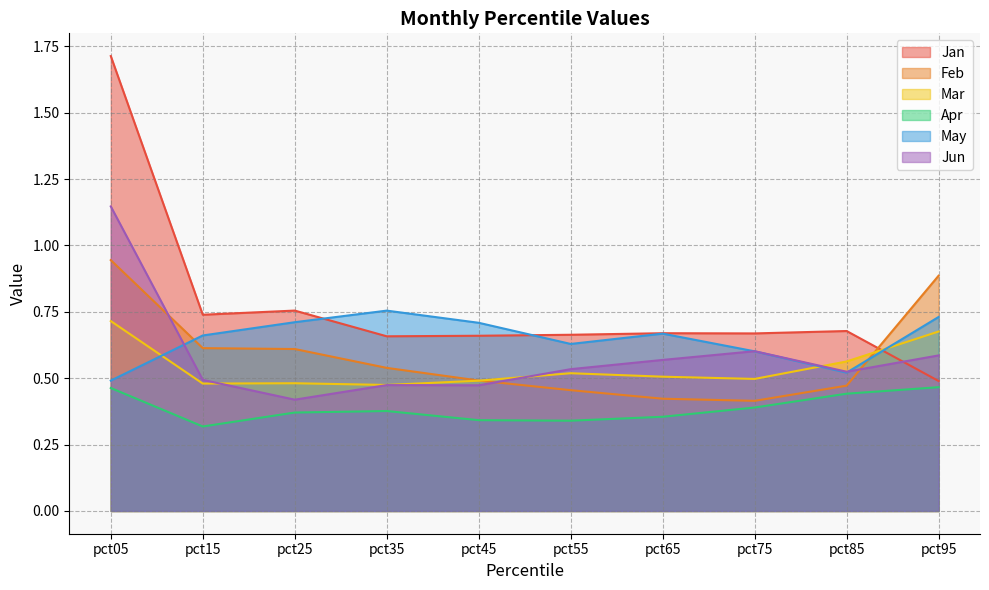

Which category has the lowest value in the Apr series?

pct15